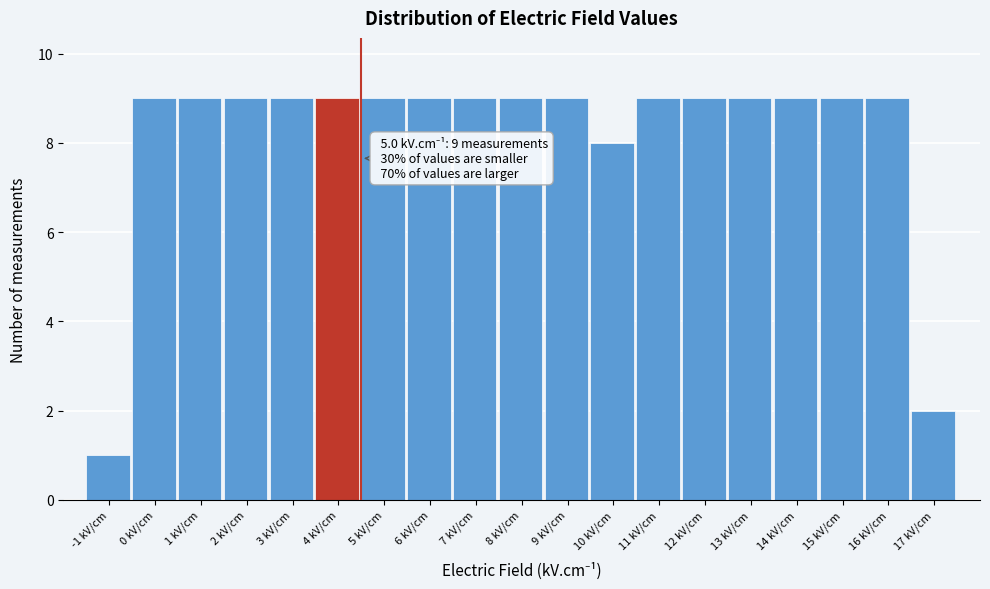

Reading right to left, list all the values displayed in this chart.

2	9	9	9	9	9	9	8	9	9	9	9	9	9	9	9	9	9	1